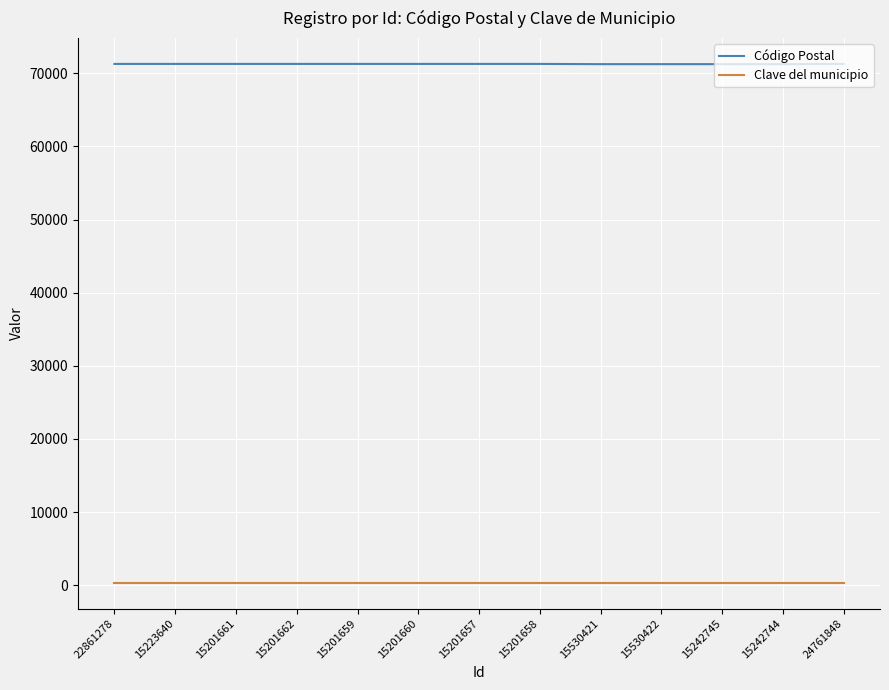

True or false: Código Postal and Clave del municipio cross at least once.

False